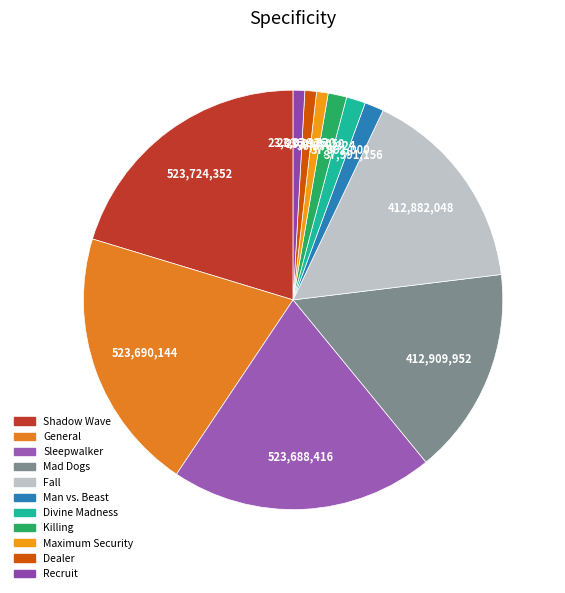

Approximately how many times larger is the value at Mad Dogs compared to Recruit?

17.9